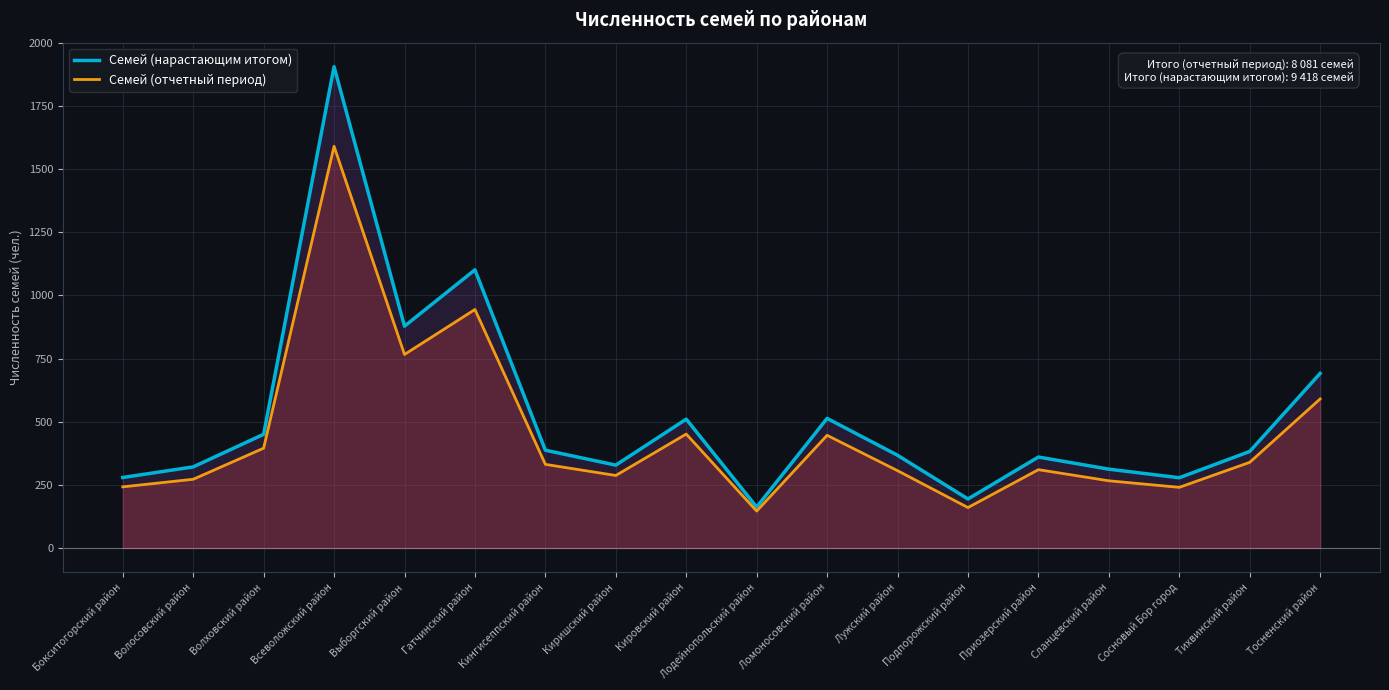

Is it true that Семей (нарастающим итогом) equals 367 at Лужский район?

True